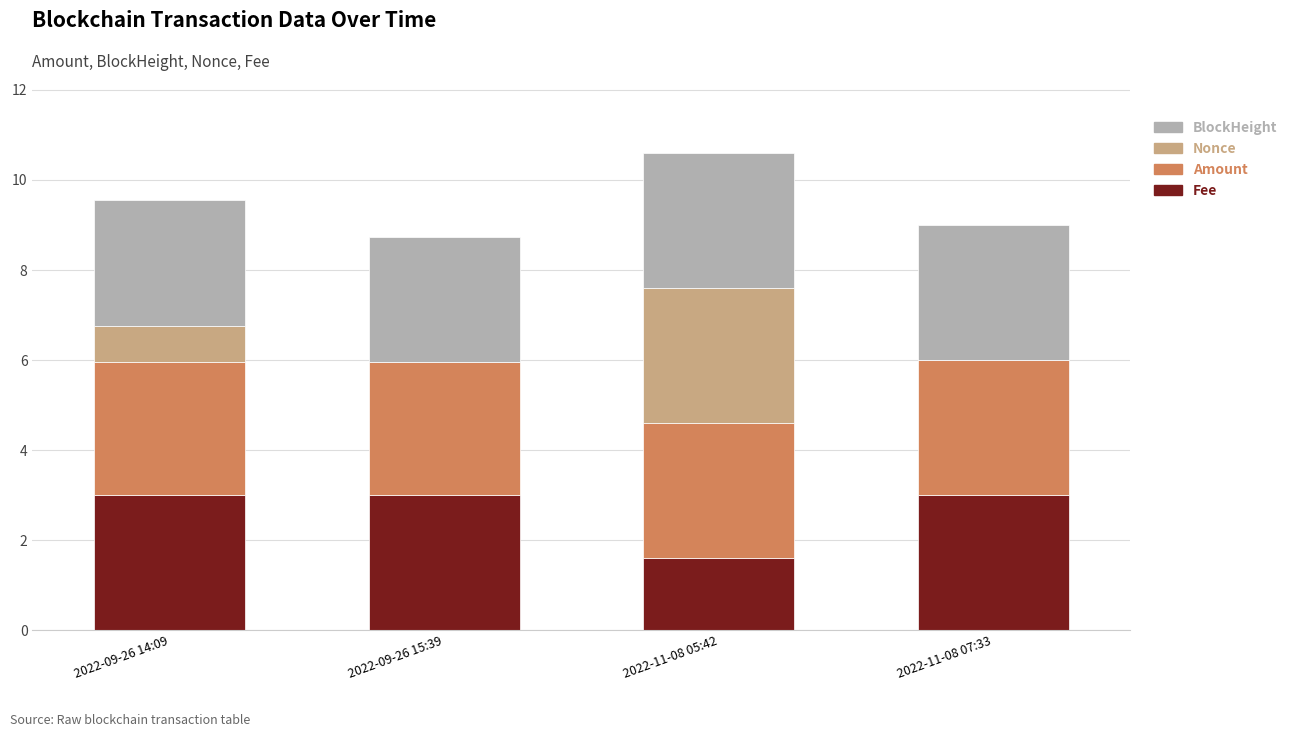

At which category is the sum across all series the highest?

2022-11-08 05:42